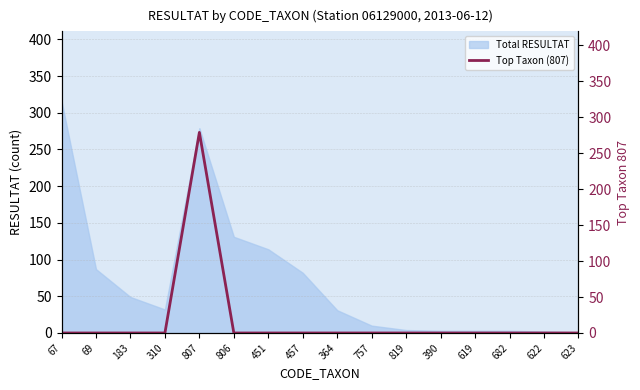

True or false: Total RESULTAT has a value of 3 at 682.

True